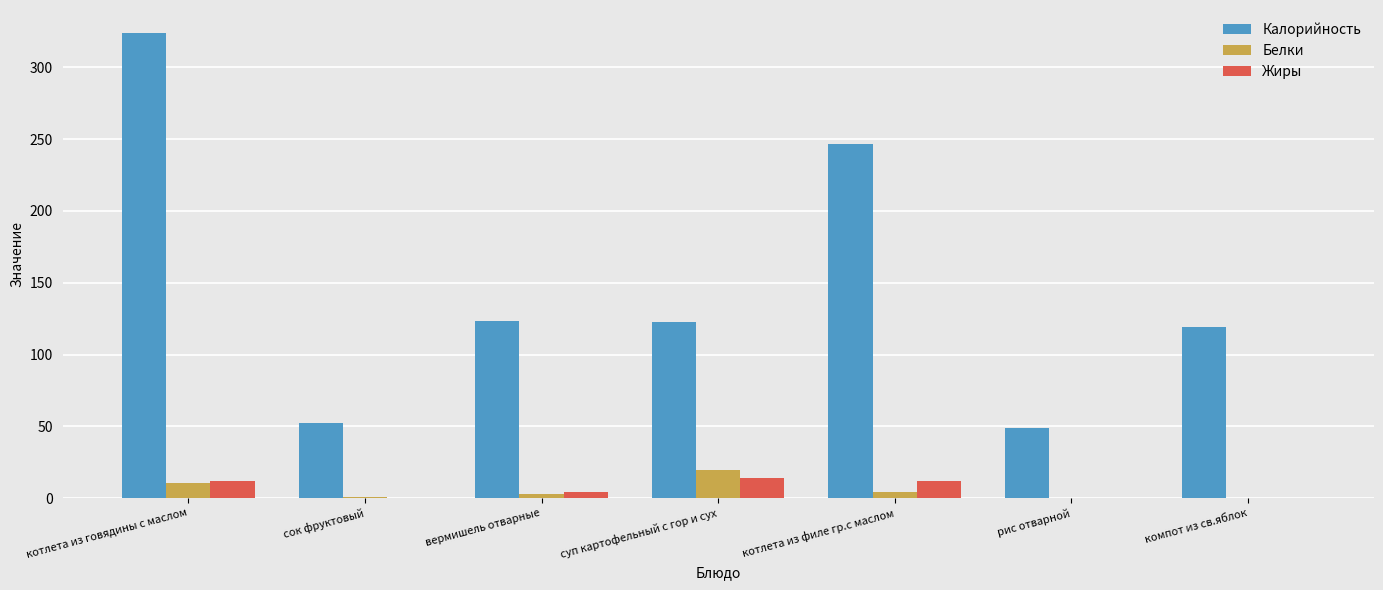

Which label corresponds to the largest value in the chart?

котлета из говядины с маслом